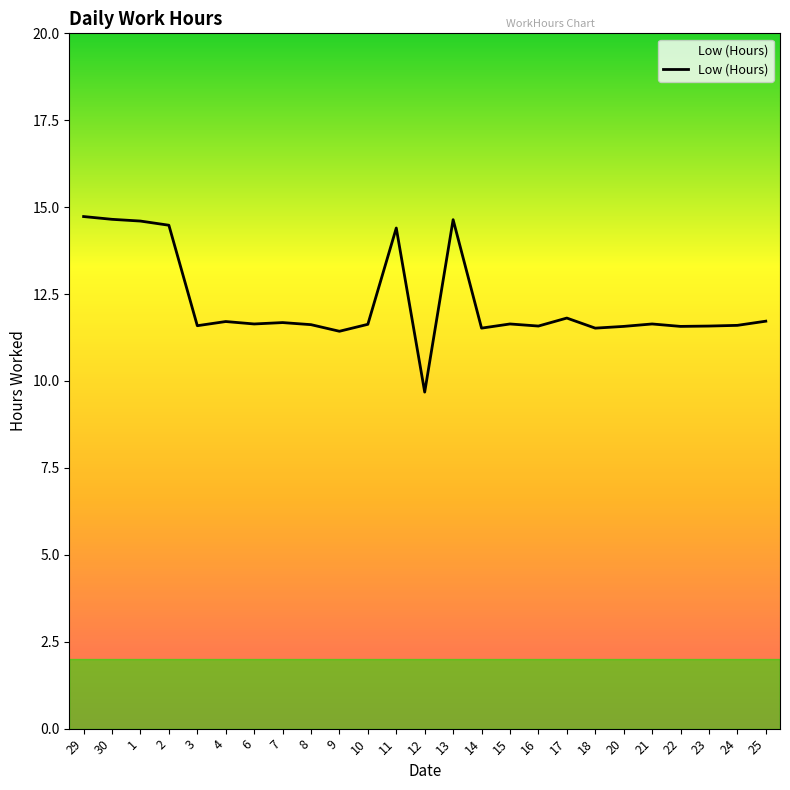

Rank the categories by value from lowest to highest.

12, 9, 14, 18, 20, 22, 16, 23, 3, 24, 8, 10, 6, 15, 21, 7, 4, 25, 17, 11, 2, 1, 13, 30, 29